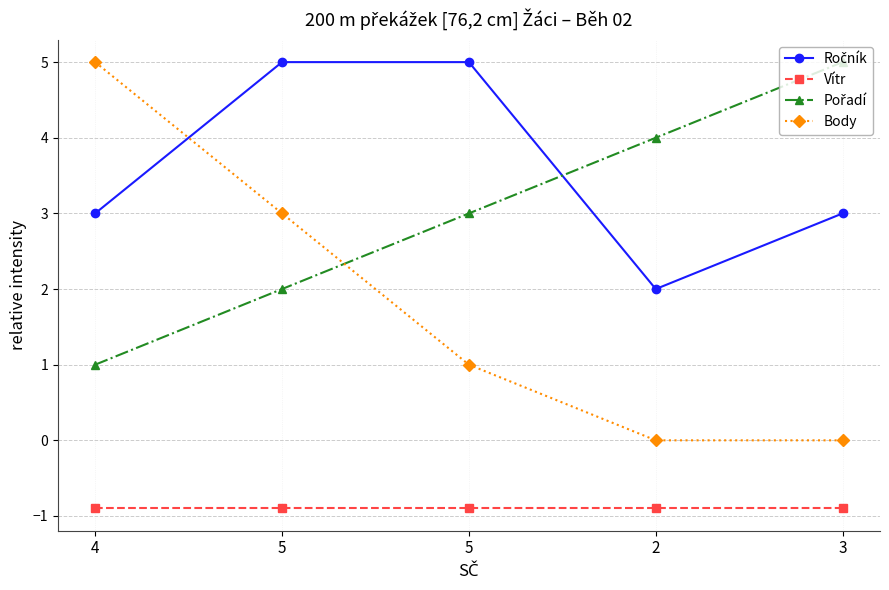

How many categories are shown in the chart?

5